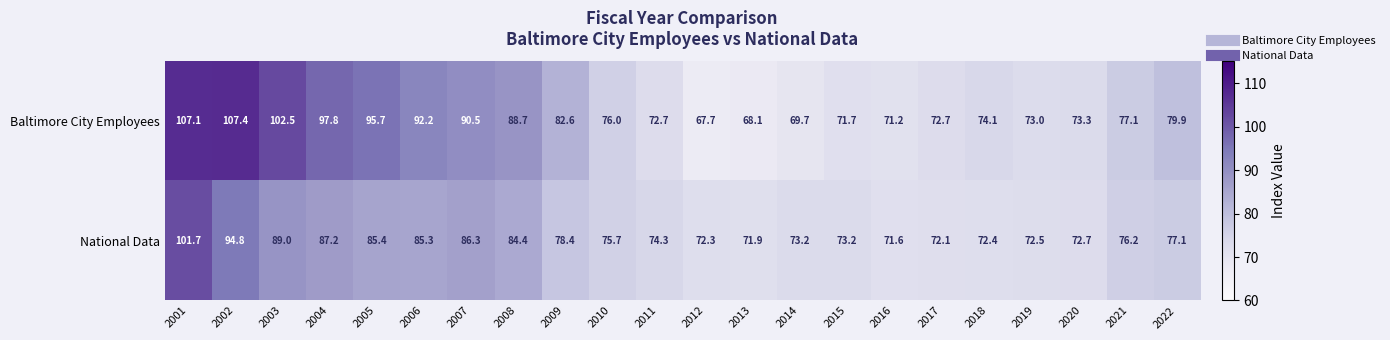

Which series has the largest range (max minus min)?

Baltimore City Employees